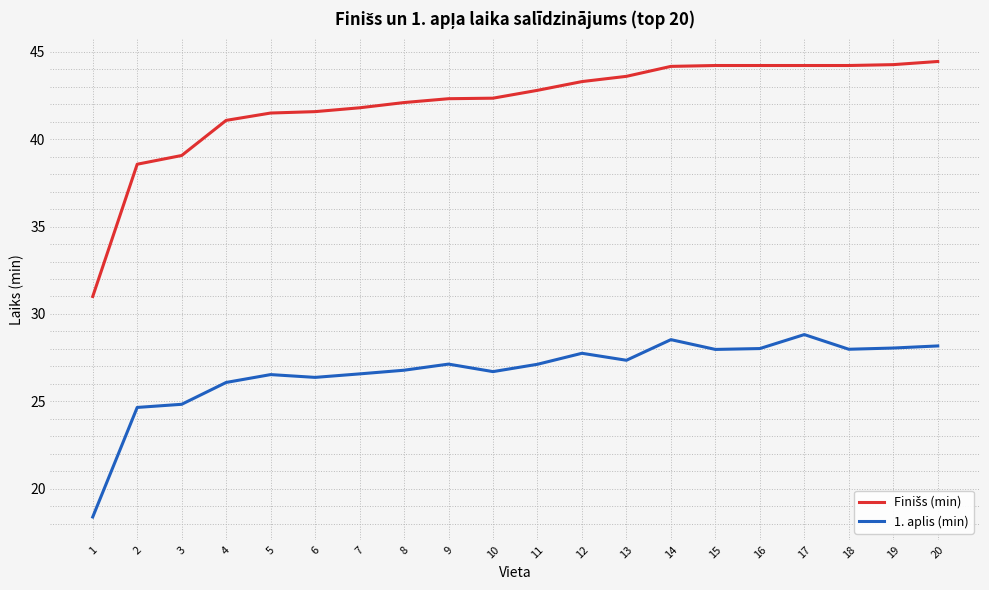

How many lines are shown in the chart?

2